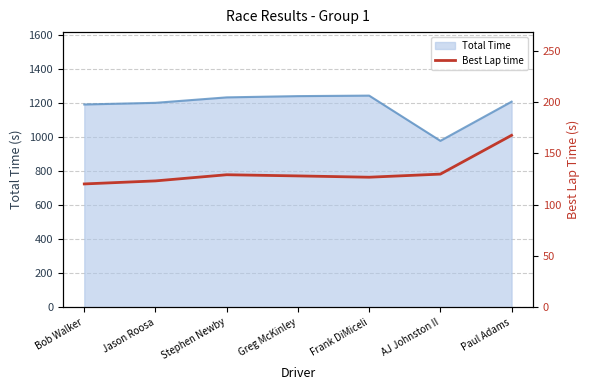

True or false: Total Time has a value of 1243.1 at Greg McKinley.

True